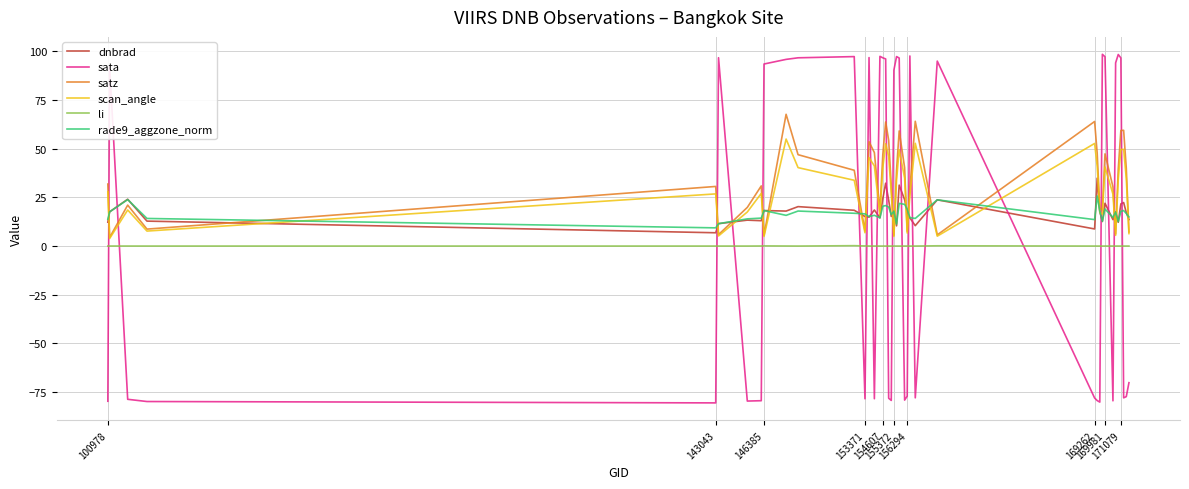

What is the smallest value displayed?

-80.6